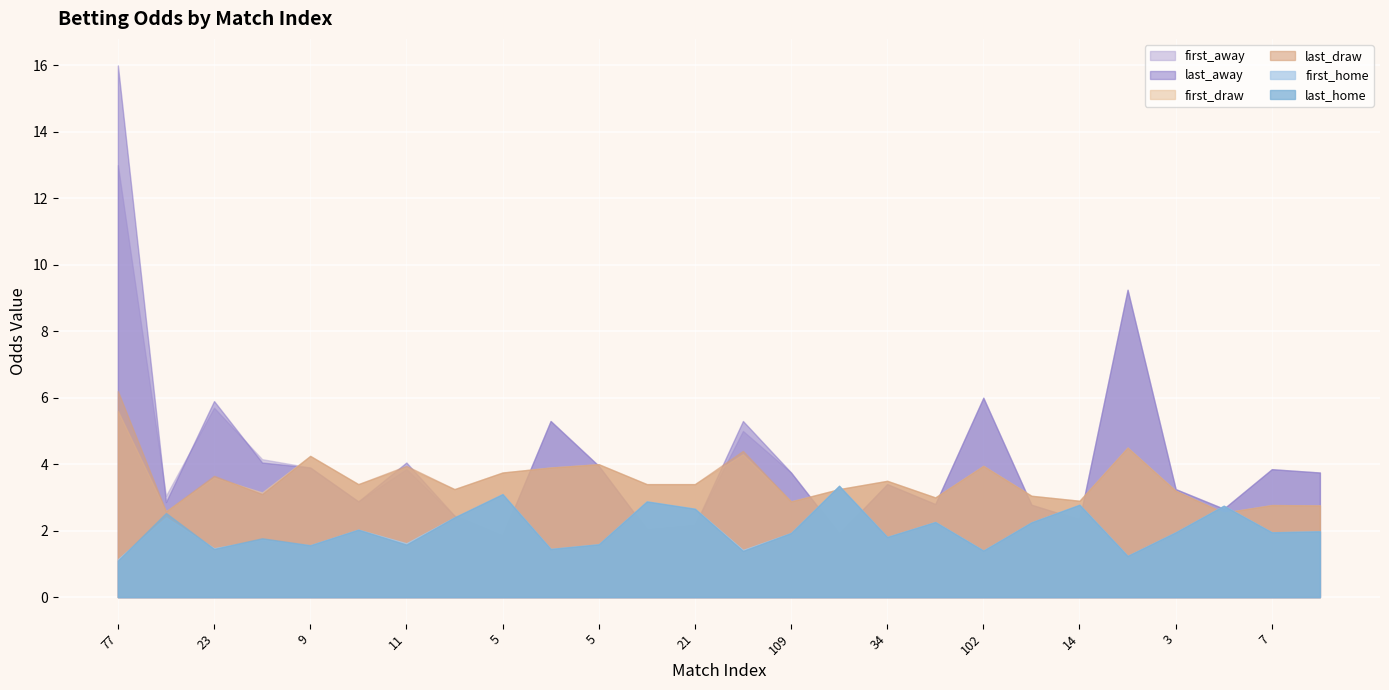

At which category does first_away reach its first local peak?

23